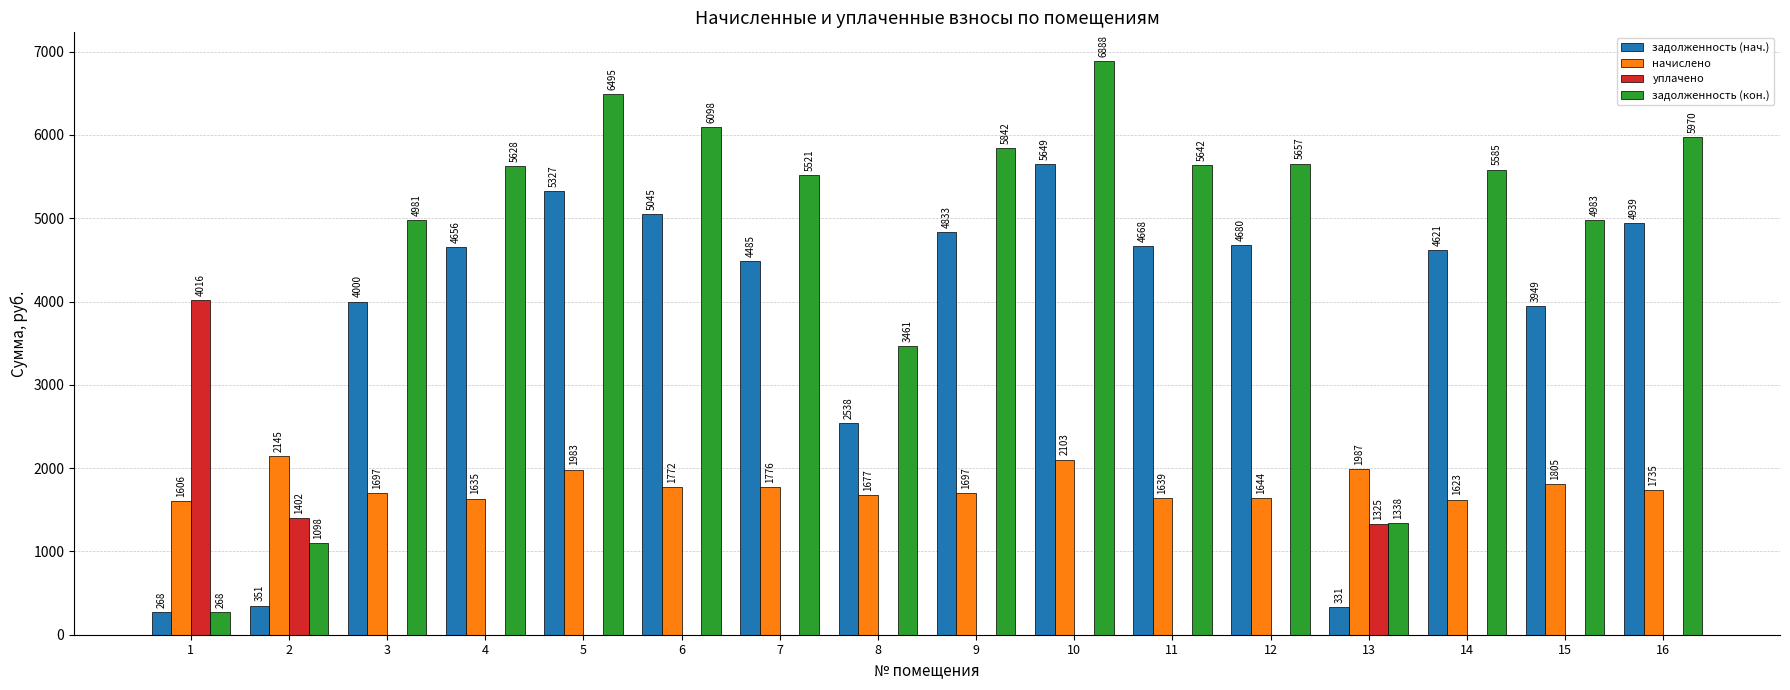

What are all the series names shown in the legend?

задолженность (нач.), начислено, уплачено, задолженность (кон.)